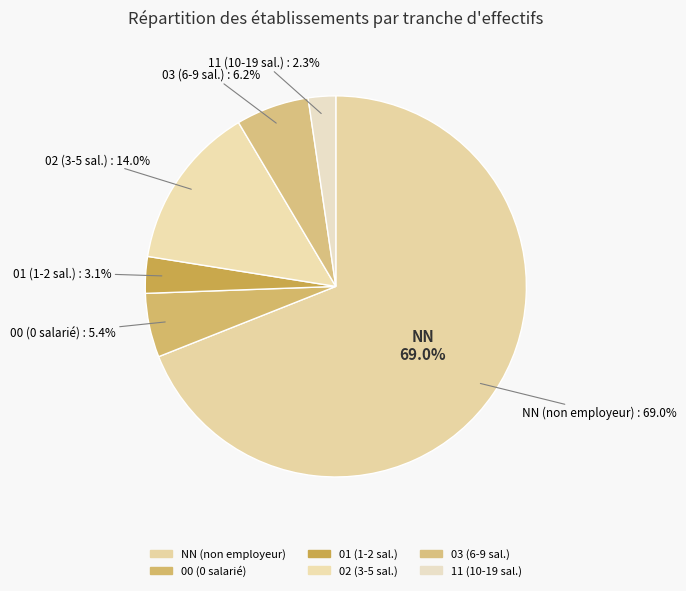

Which category has the smallest portion of the pie?

11